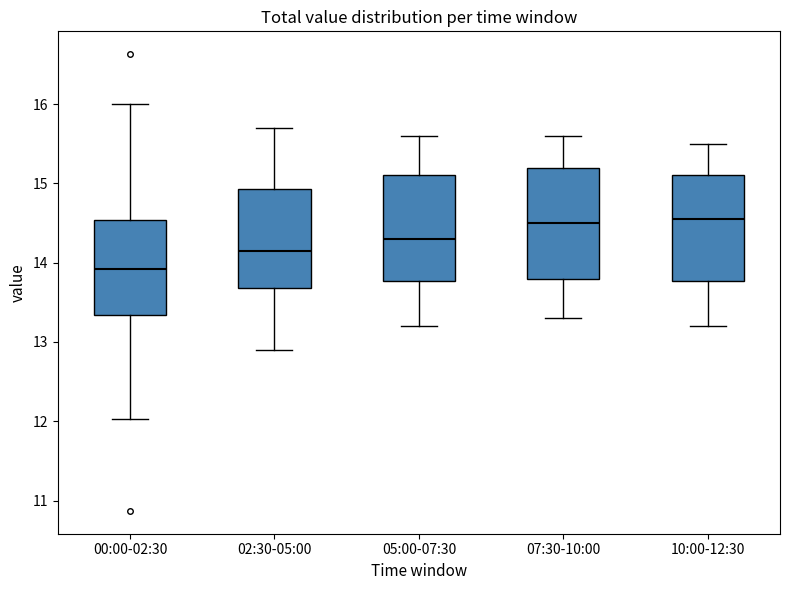

Reading left to right, transcribe this box plot: for each box, give where its median line is, the range the box spans, and where its two whiskers end, as read against the y-axis. The values are not printed on the chart, so give them approximately, as read against the axis.

00:00-02:30: median 13.9, box 13.3 to 14.5, whiskers 12.0 to 16.0
02:30-05:00: median 14.2, box 13.7 to 14.9, whiskers 12.9 to 15.7
05:00-07:30: median 14.3, box 13.8 to 15.1, whiskers 13.2 to 15.6
07:30-10:00: median 14.5, box 13.8 to 15.2, whiskers 13.3 to 15.6
10:00-12:30: median 14.6, box 13.8 to 15.1, whiskers 13.2 to 15.5